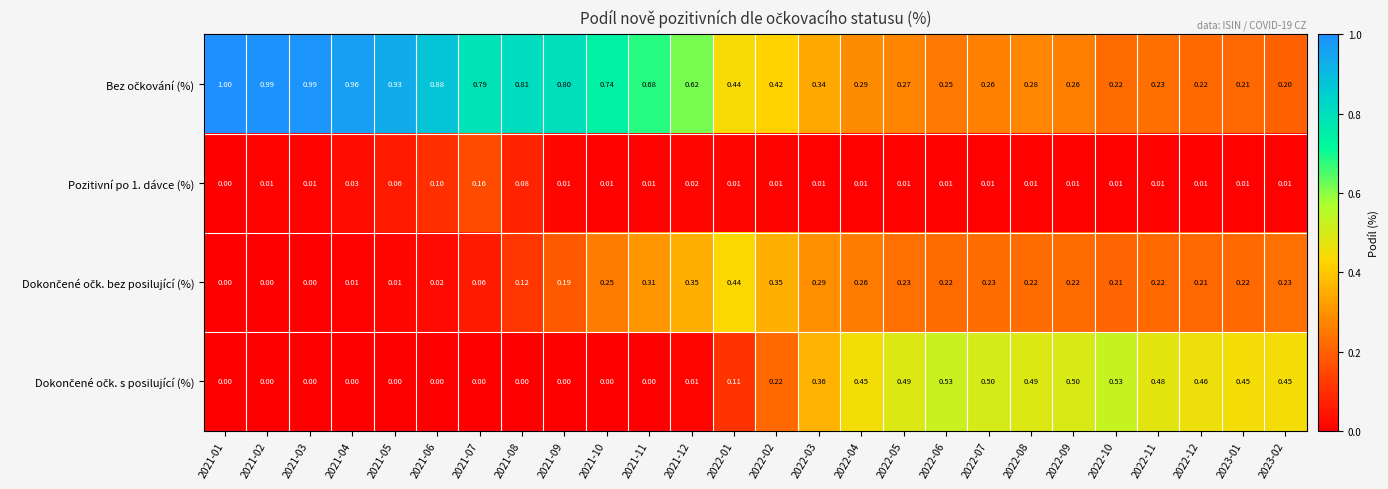

How many data points does each series have?

26